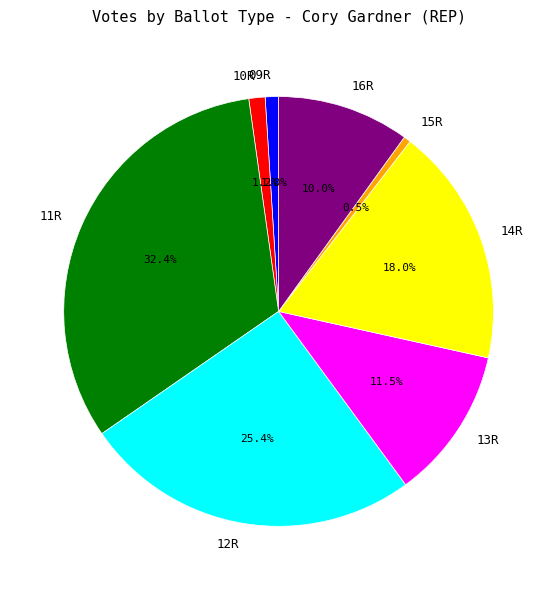

What portion of the pie excludes 13R?

88.5%